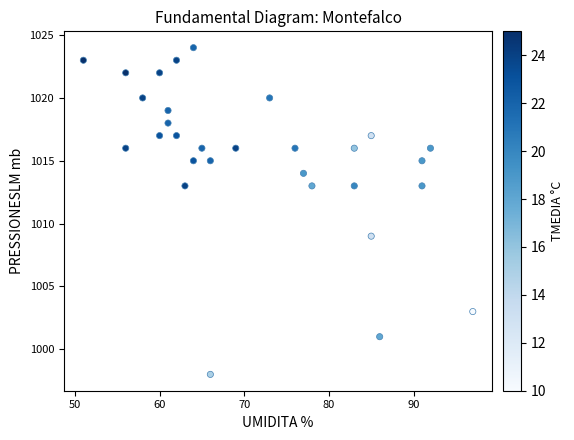

What is the range of Y values (max minus min)?

26